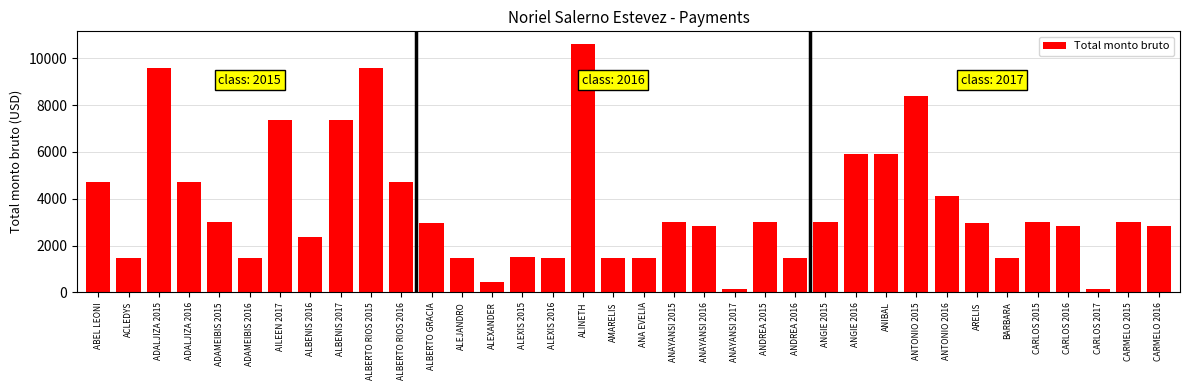

Which has a higher value, ALBERTO GRACIA or CARMELO 2016?

ALBERTO GRACIA